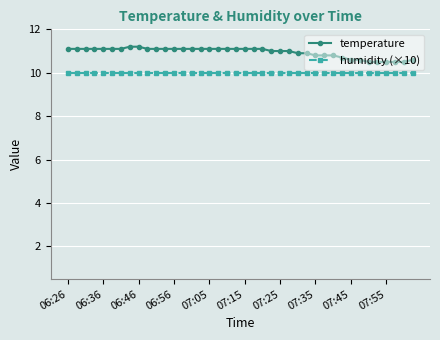

Which series has the widest spread of values?

temperature